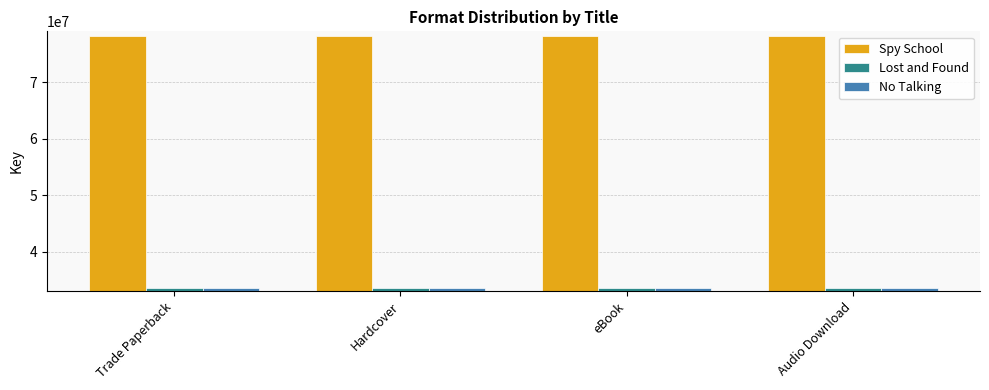

How many groups of bars are there?

4